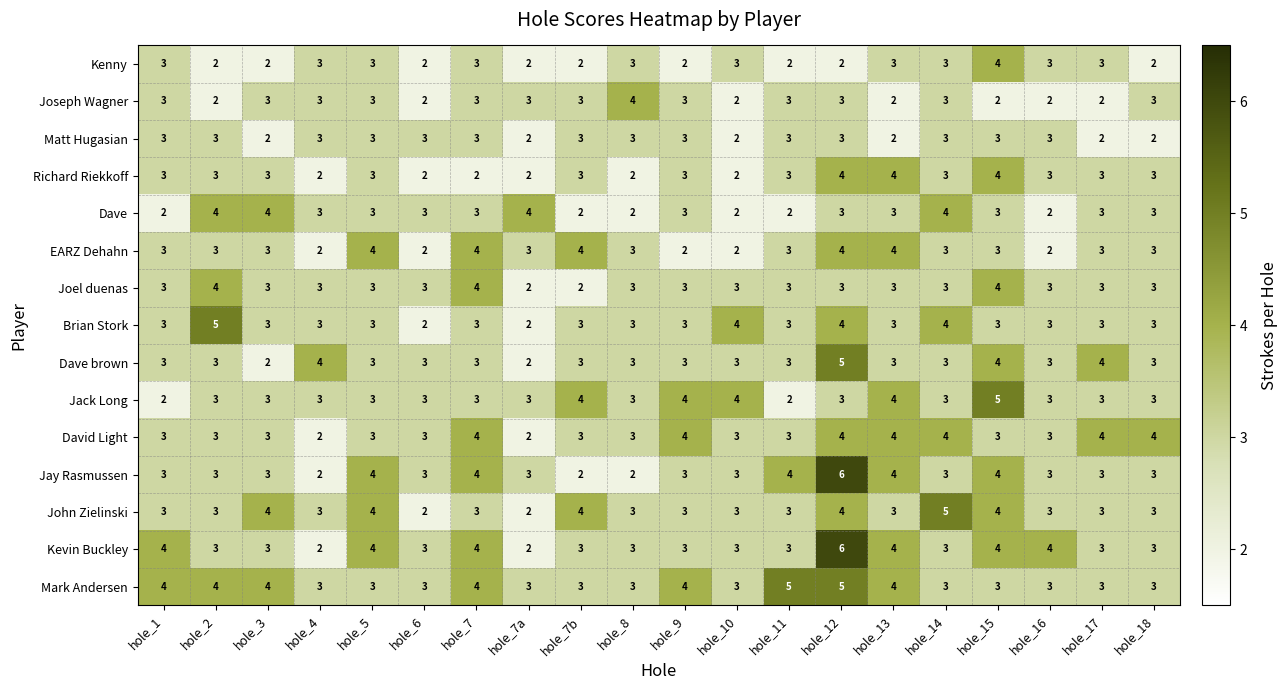

How many Dave brown values are between 3 and 4?

17